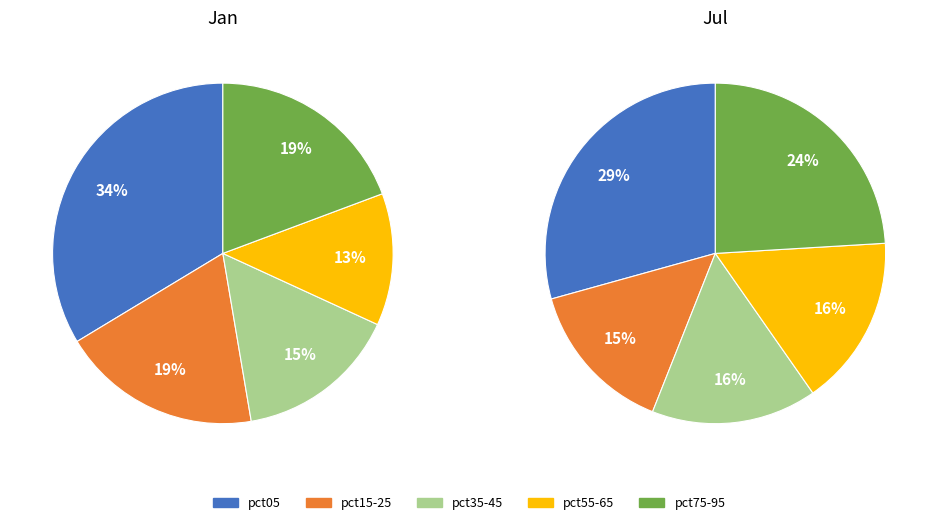

Do 6 and 4 together represent more than half of the pie?

No